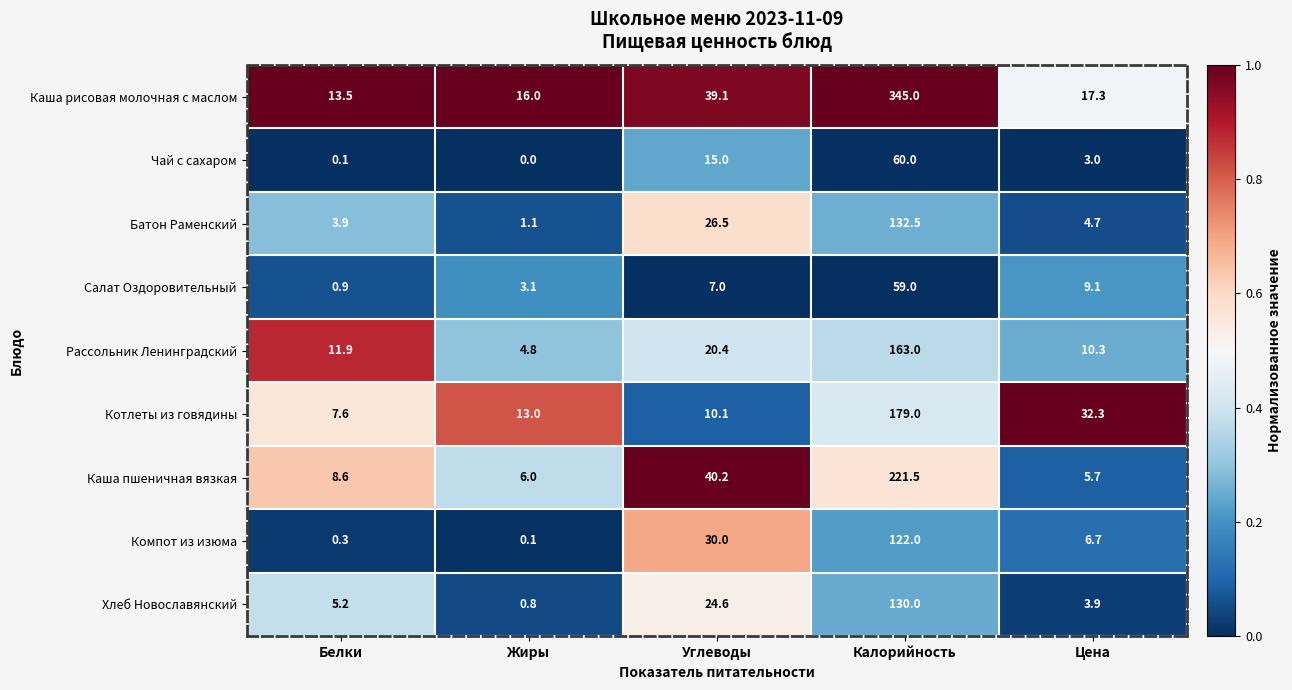

Between Жиры and Углеводы, which series saw the biggest shift?

Каша пшеничная вязкая